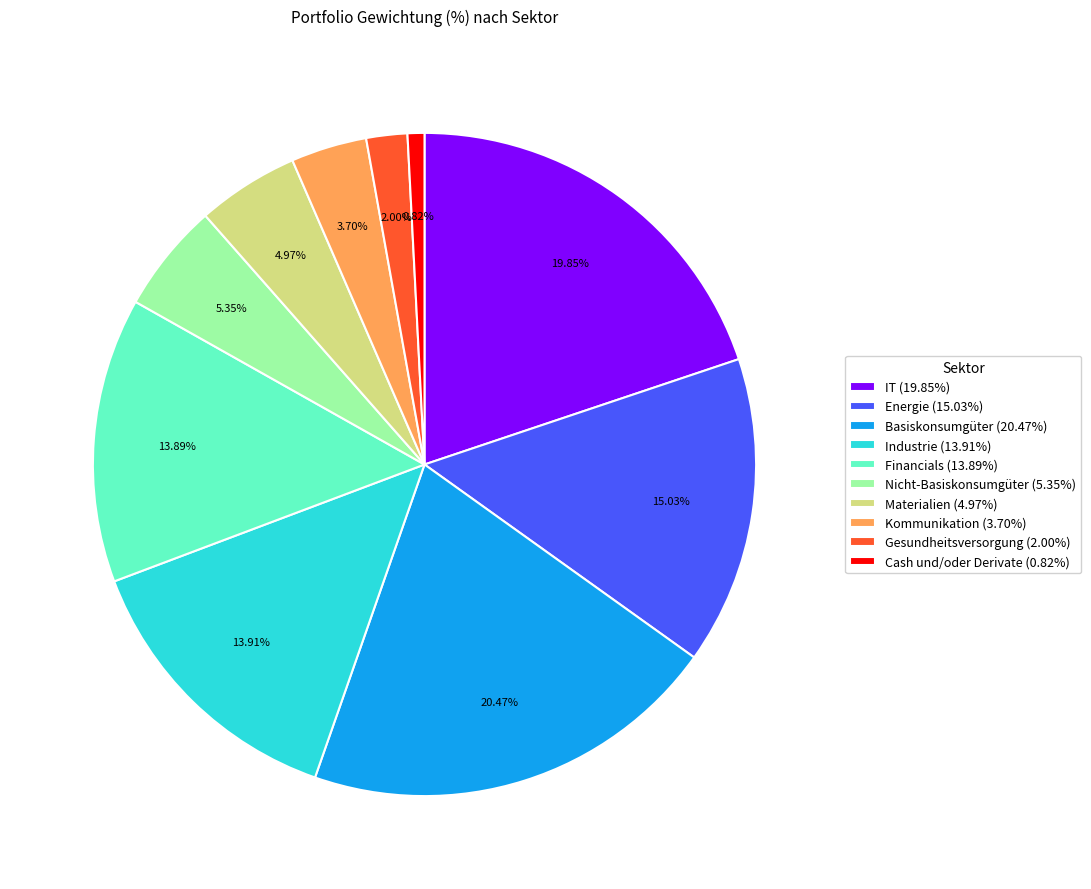

Which has a higher value, Industrie or Cash und/oder Derivate?

Industrie